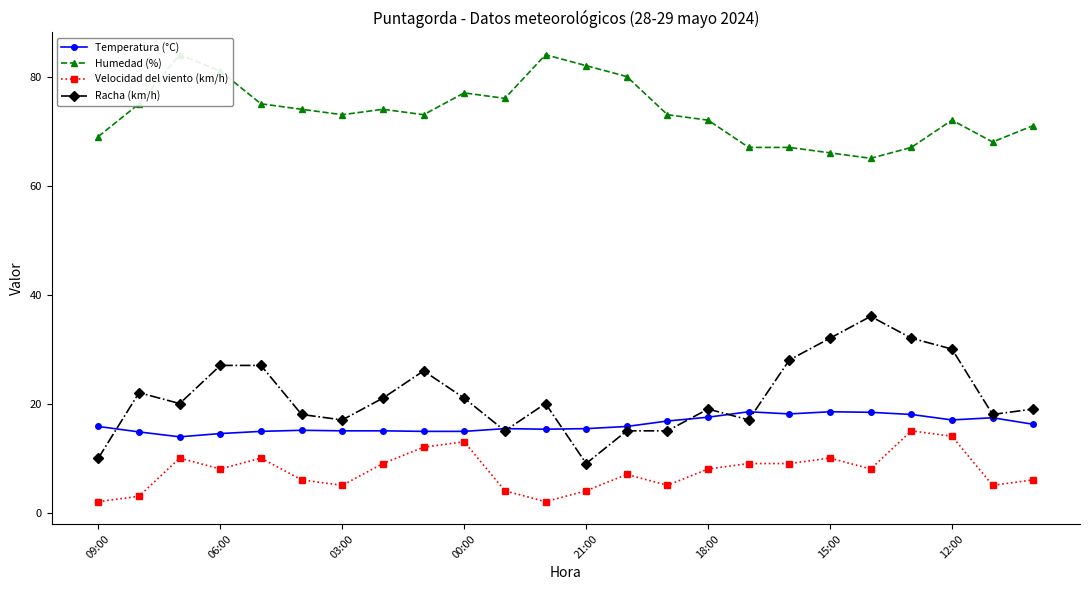

At how many categories does at least one series exceed 9?

24